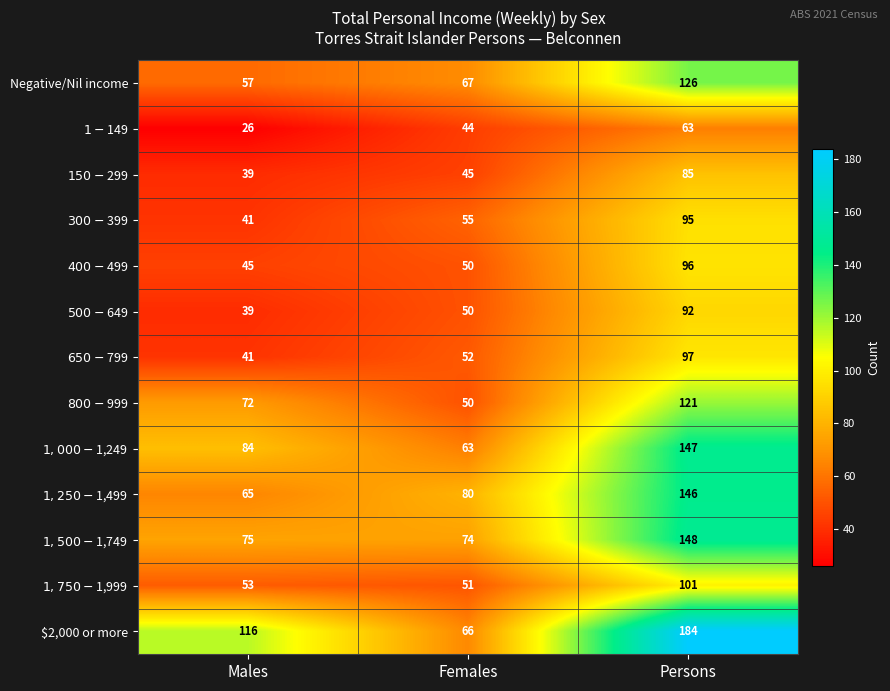

What is the difference between the Negative/Nil income values at Males and Persons?

69